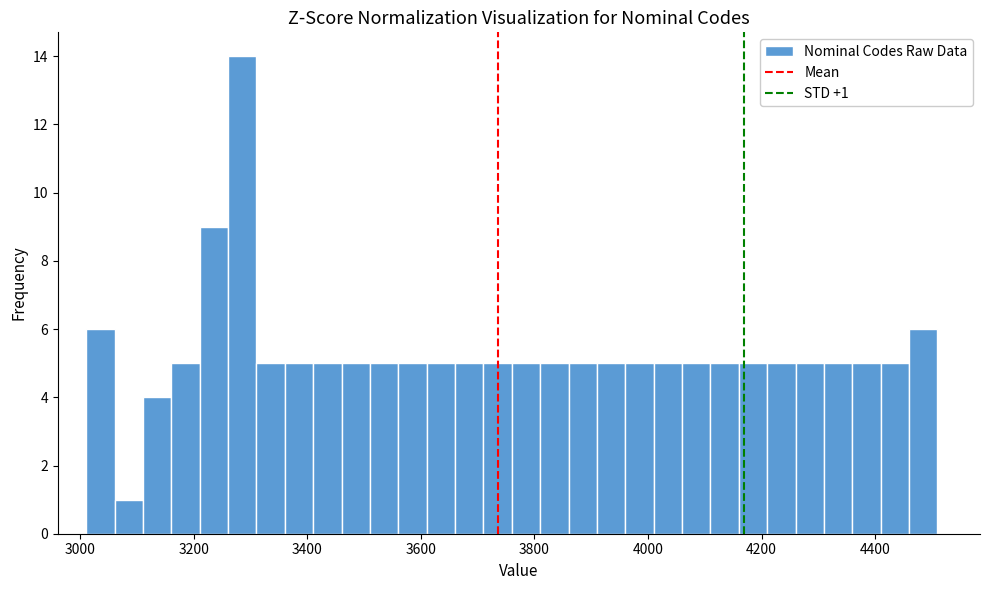

Around what value on the x-axis is the tallest bar? Give the approximate position of its centre, as read against the axis.

3280